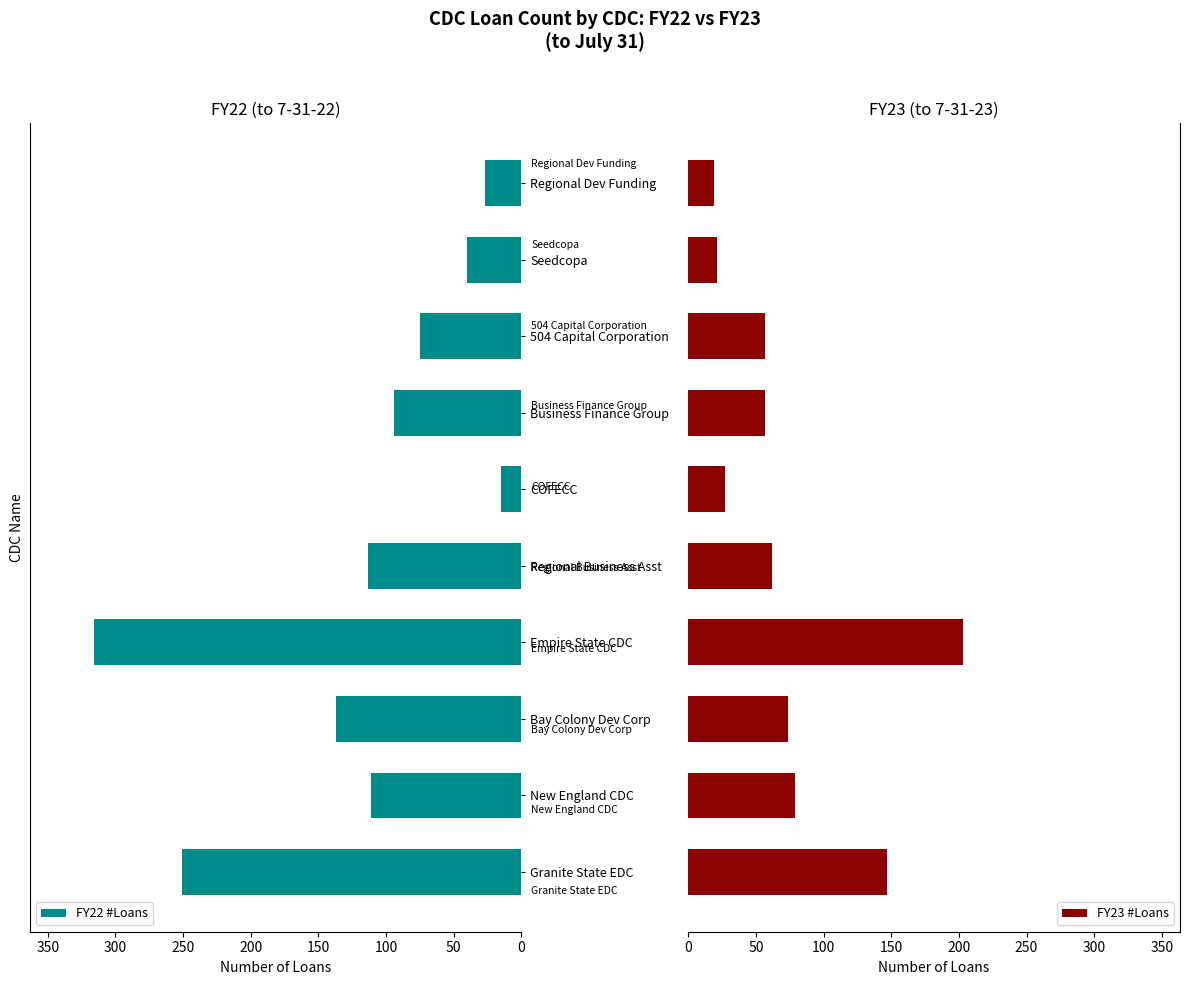

What is the lowest value of the FY22 #Loans series?

15